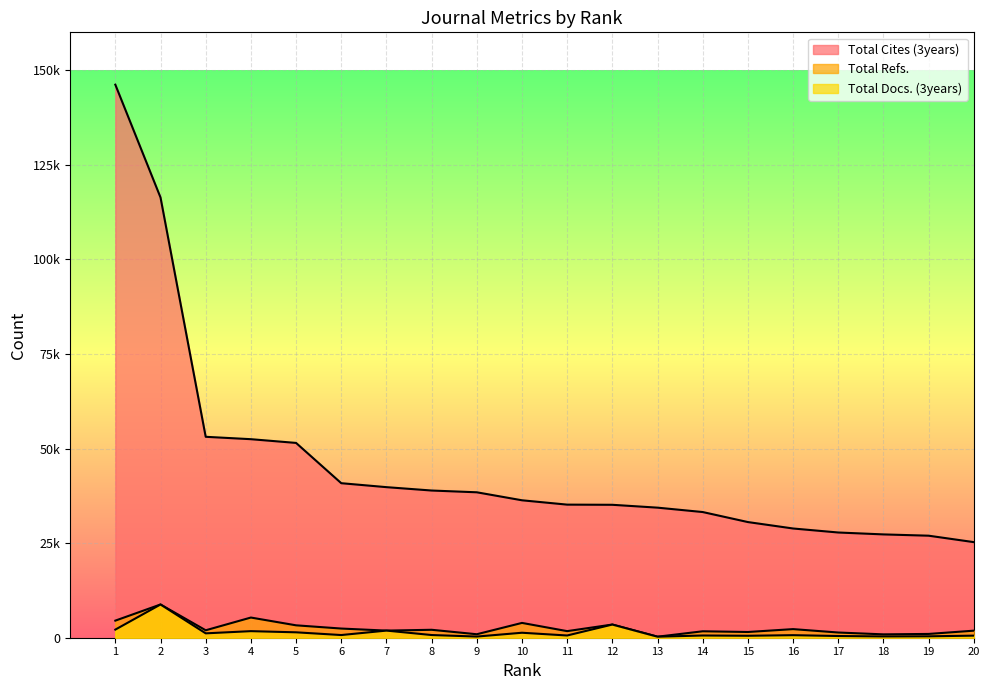

How many lines are shown in the chart?

3